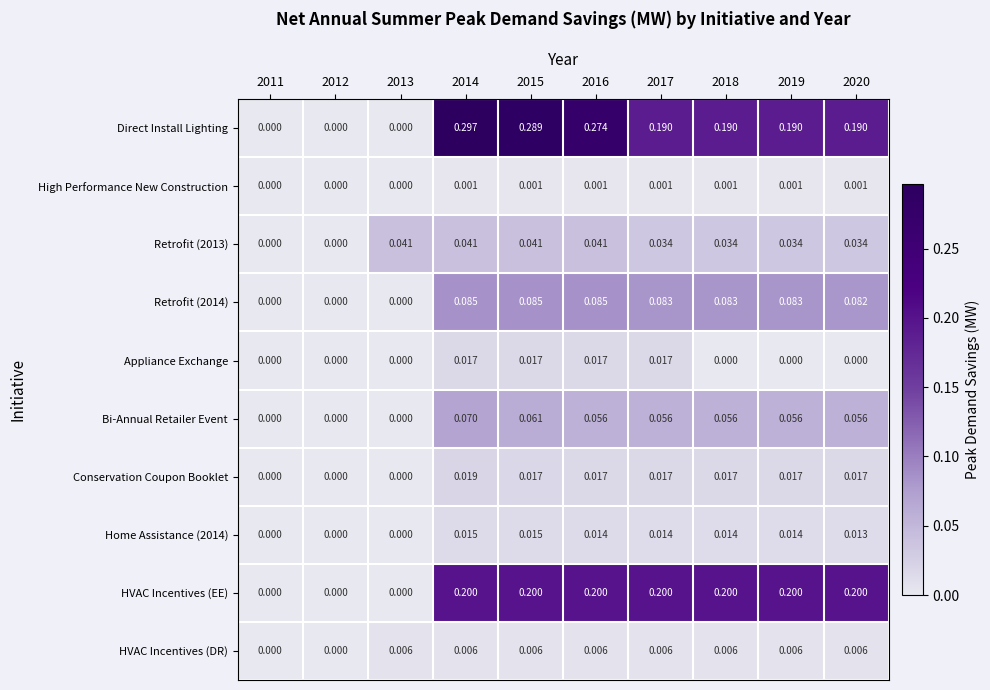

Which series has the widest spread of values?

Direct Install Lighting